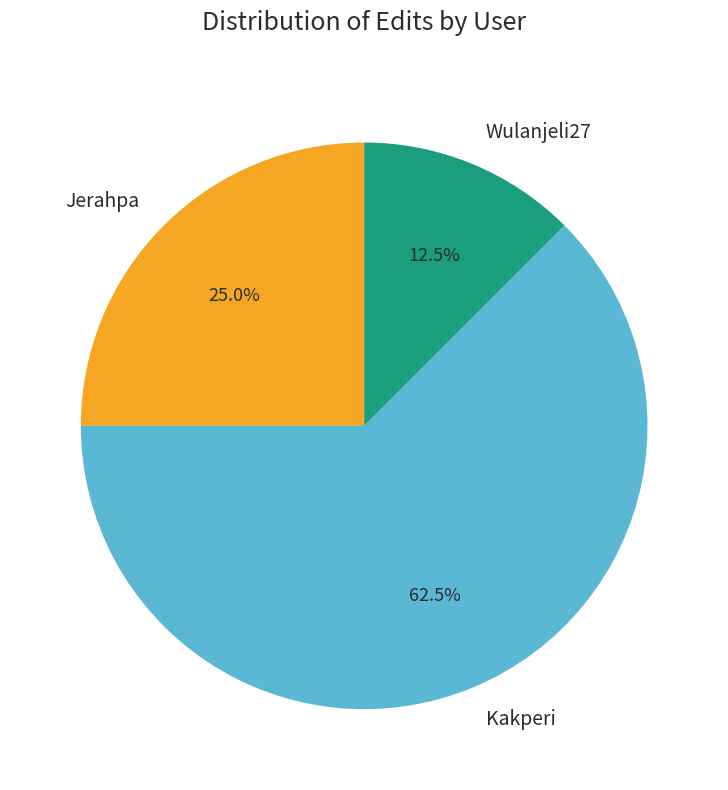

Between Kakperi and Wulanjeli27, which is larger?

Kakperi